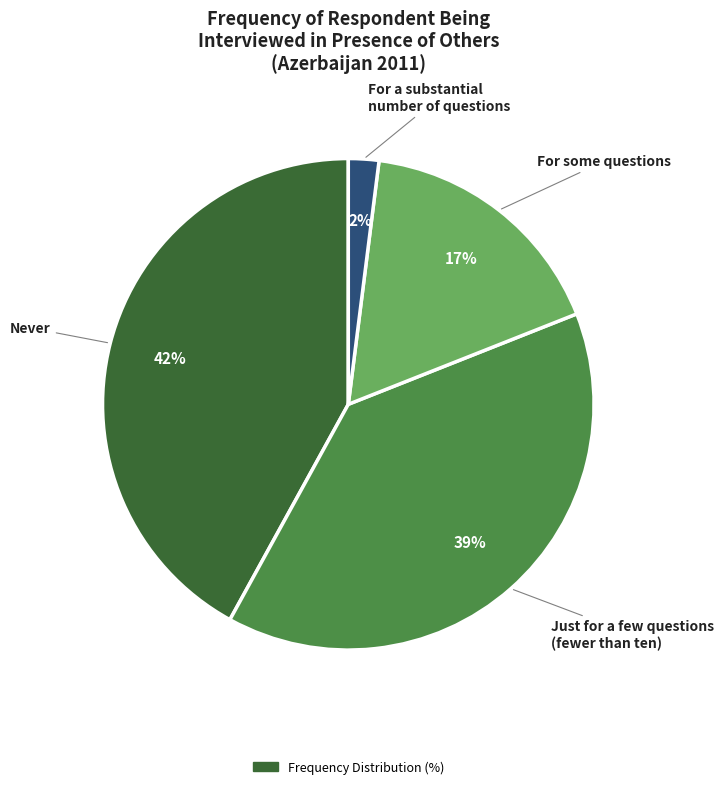

Does any single category account for the majority?

No